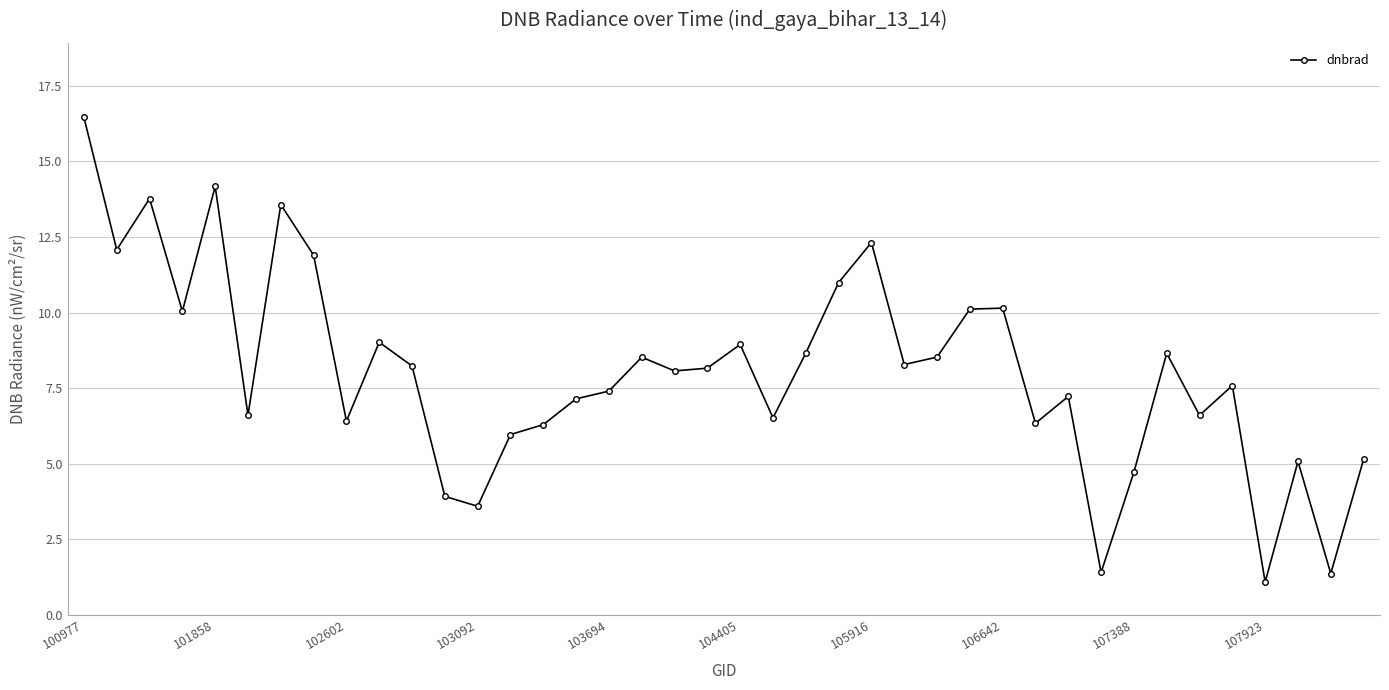

What is the difference between the maximum and minimum values?

15.4